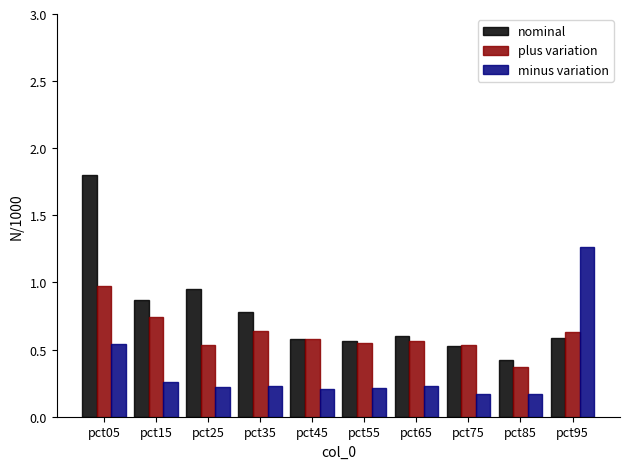

The nominal series shows 0.6 at pct95. True or false?

True